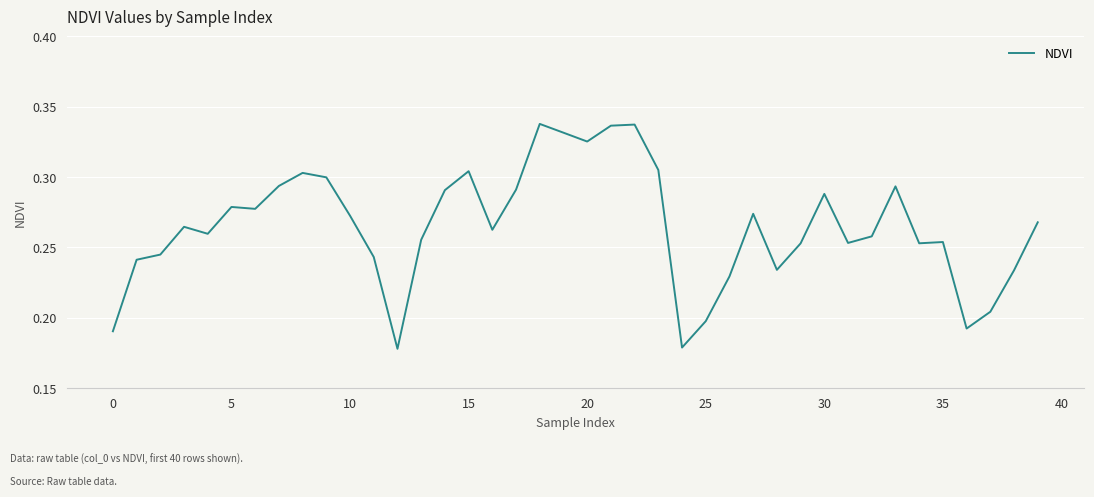

How many lines are shown in the chart?

1